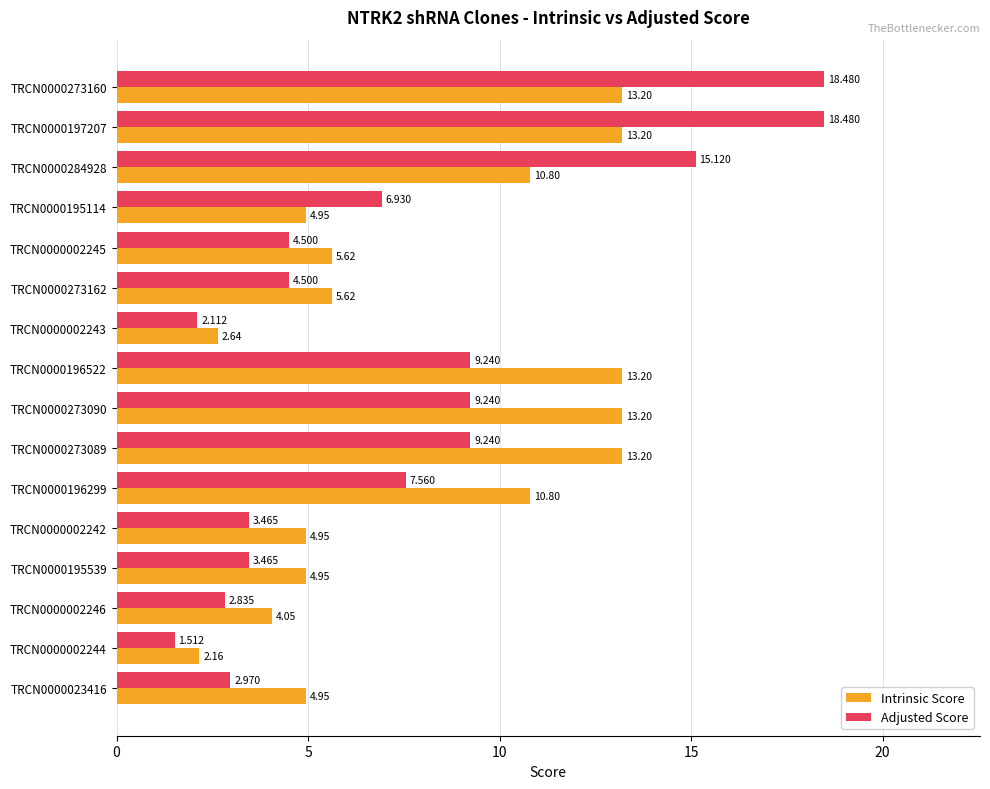

Between TRCN0000002242 and TRCN0000002246, which series saw the biggest shift?

Intrinsic Score